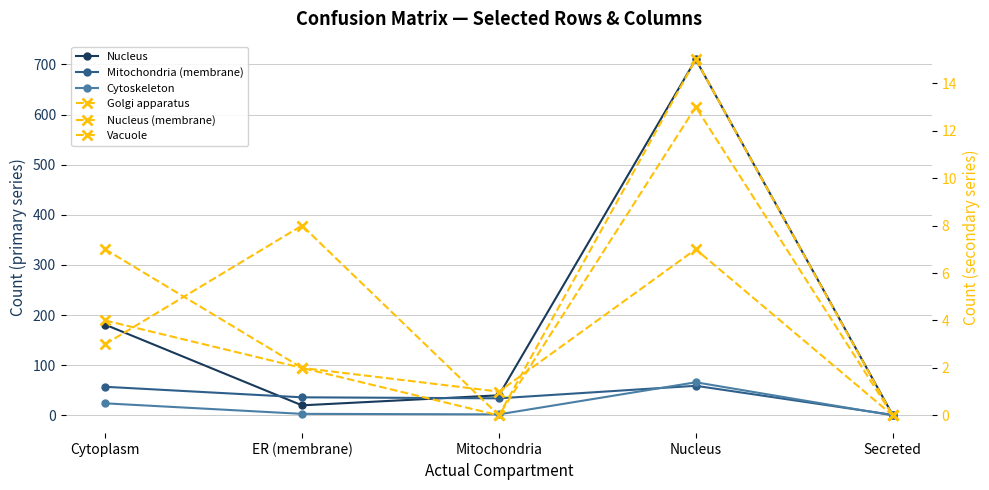

What are all the series names shown in the legend?

Nucleus, Mitochondria (membrane), Cytoskeleton, Golgi apparatus, Nucleus (membrane), Vacuole